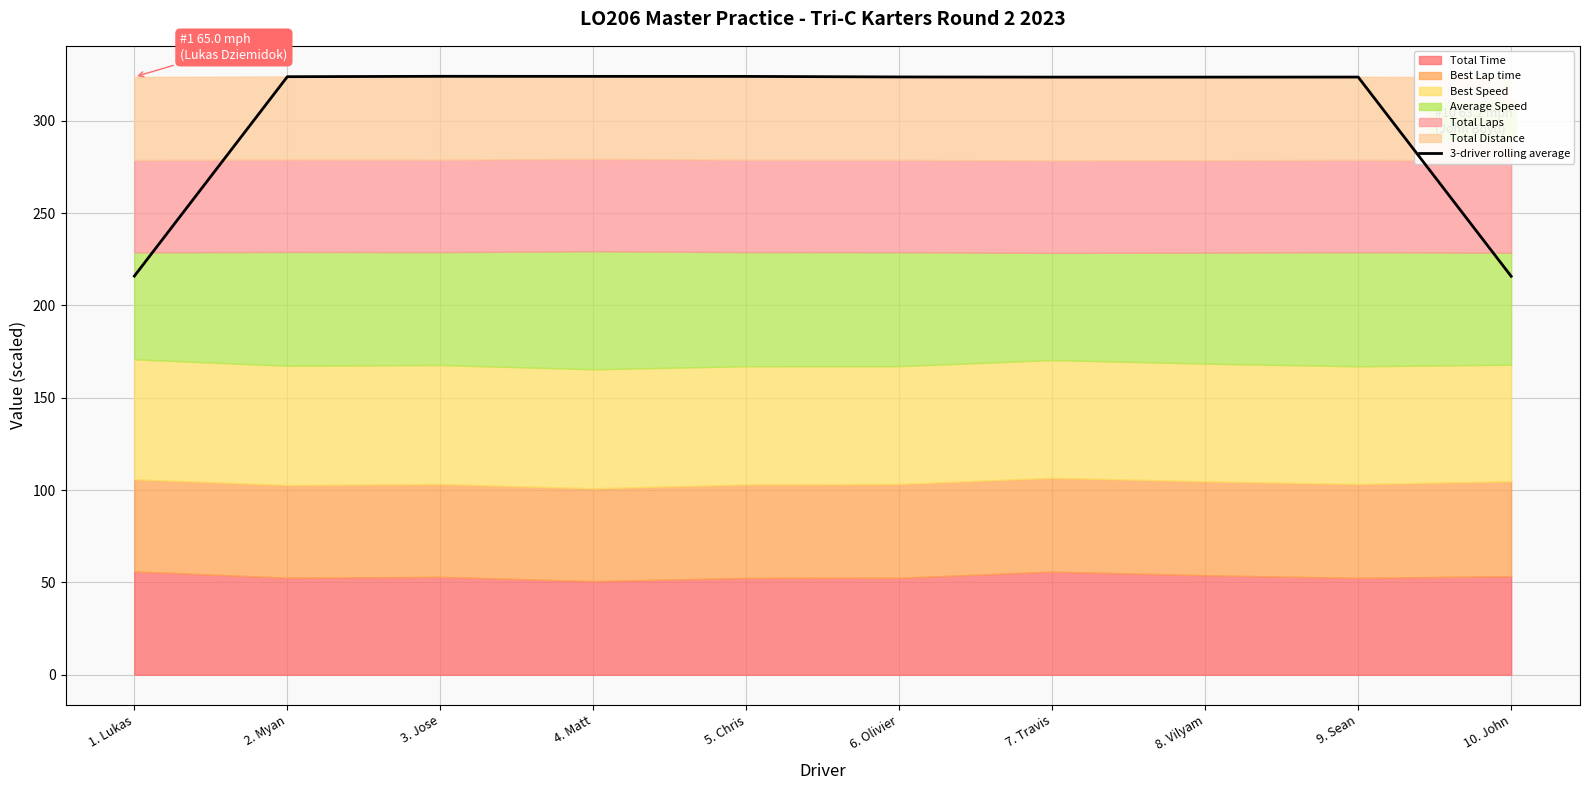

What is the sum of the values at 4. Matt and 9. Sean?

647.7